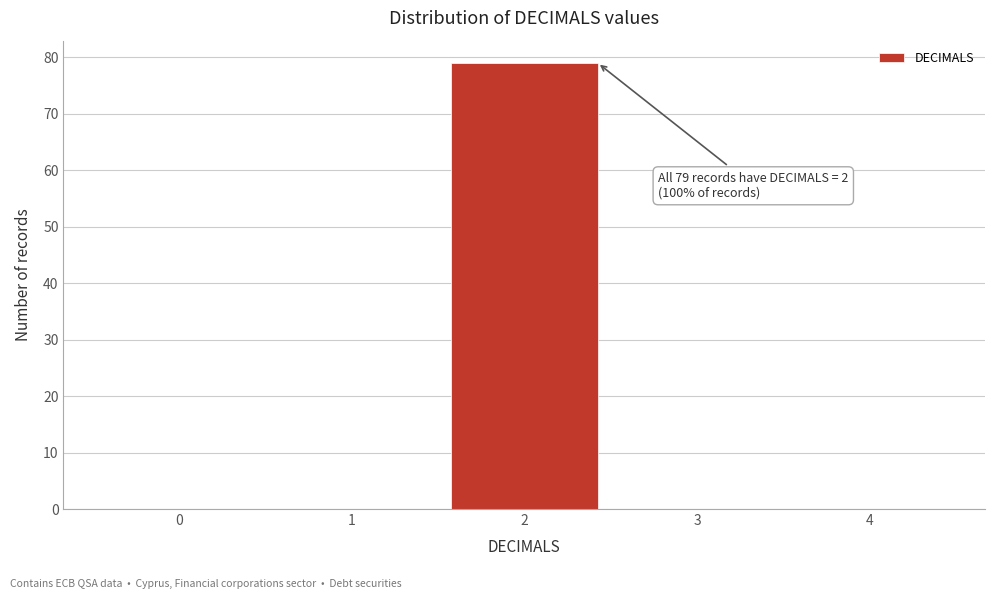

Reading left to right, what are all the values shown in this chart?

0=0	1=0	2=79	3=0	4=0